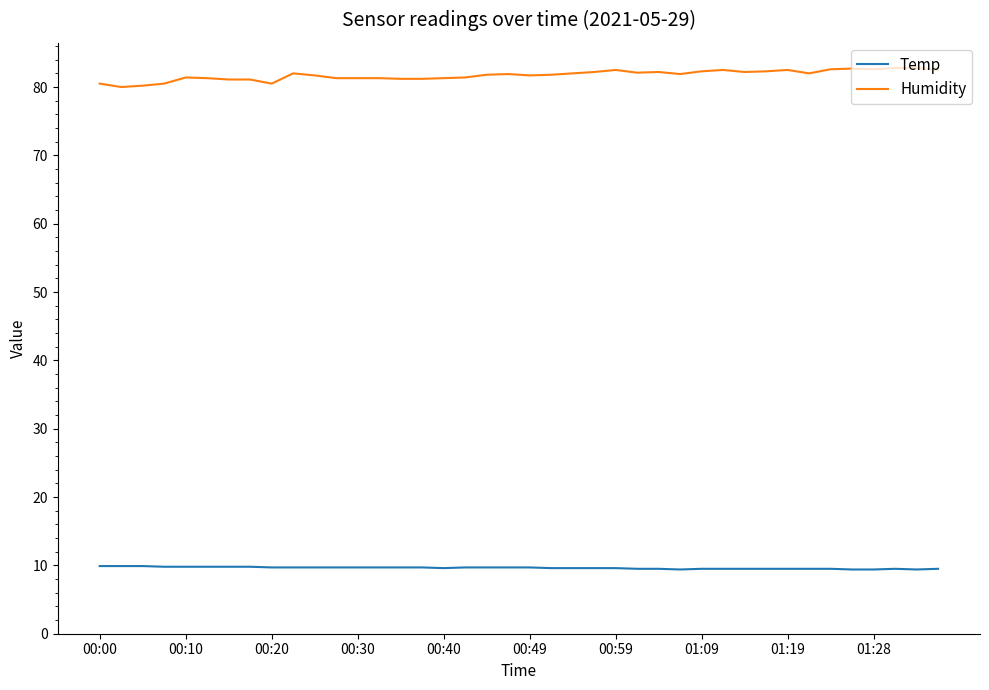

List the series in order of their peak value, highest first.

Humidity, Temp